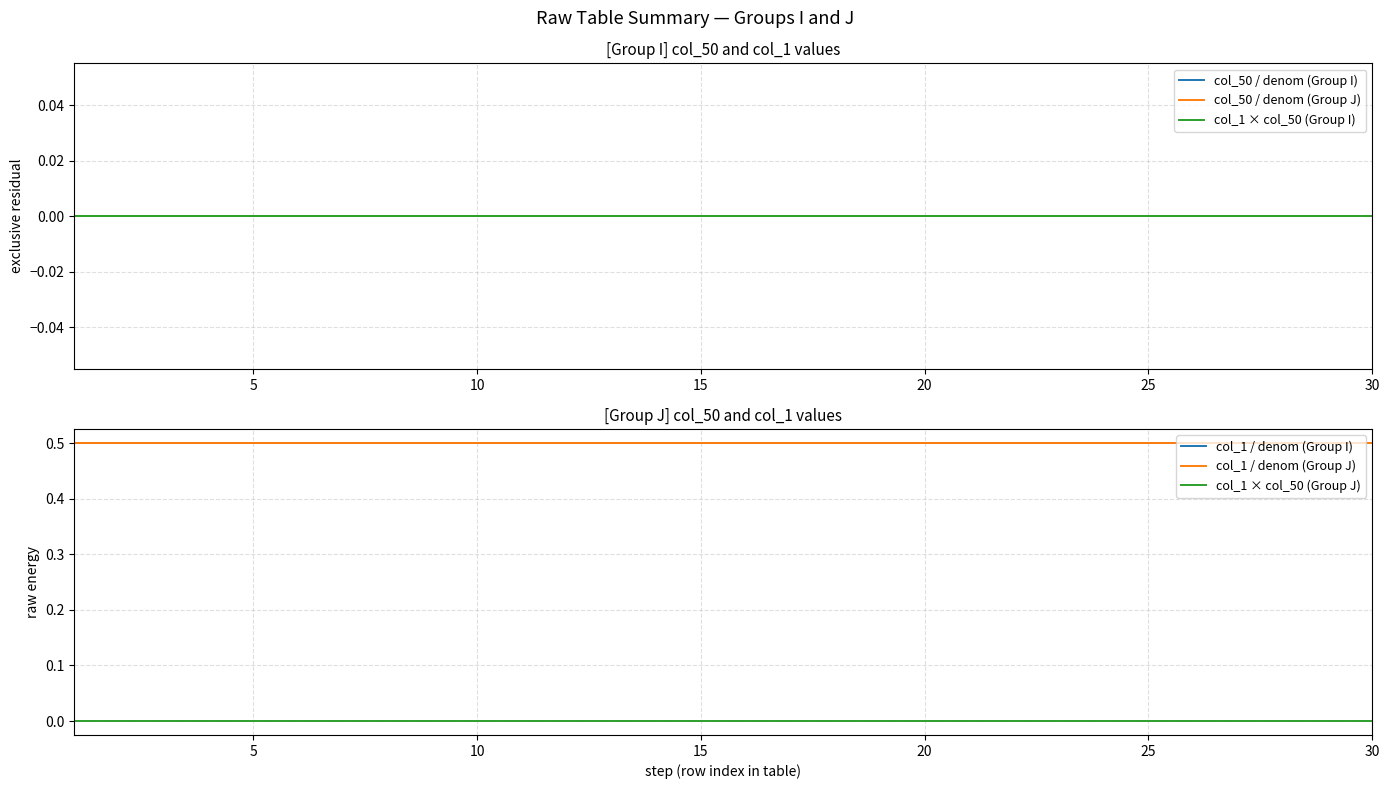

Is the value of col_50 / denom (Group I) at 30 greater than the value of col_1 × col_50 (Group J) at 12?

No